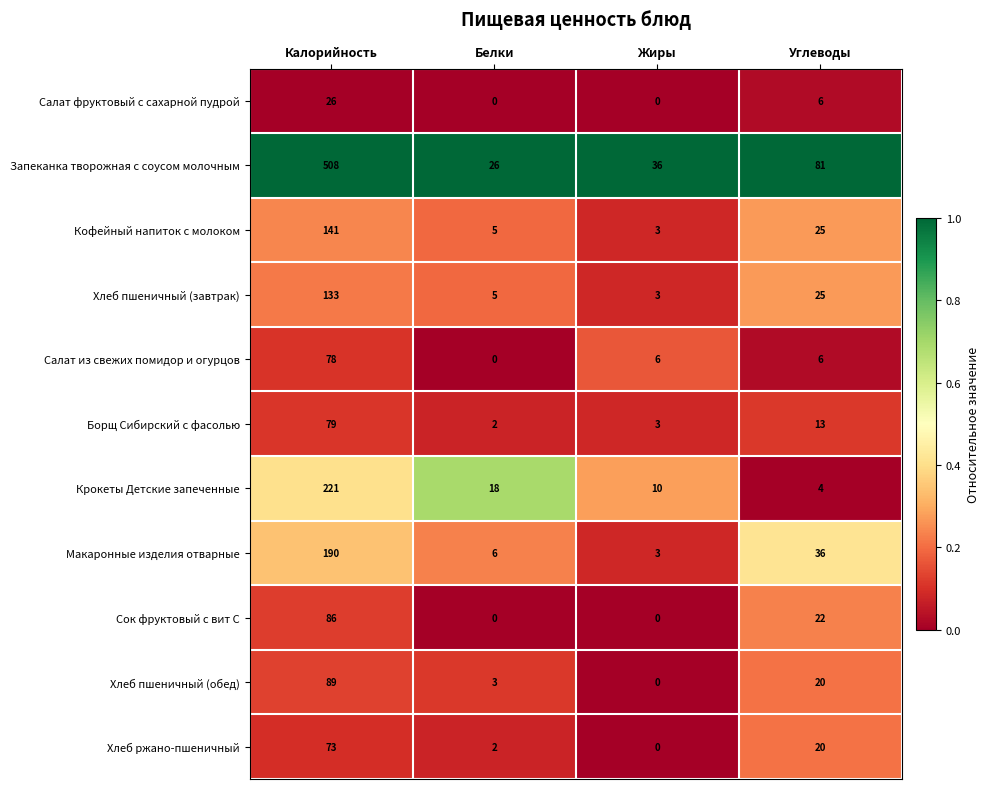

Where does the Макаронные изделия отварные series first go above 36?

Калорийность